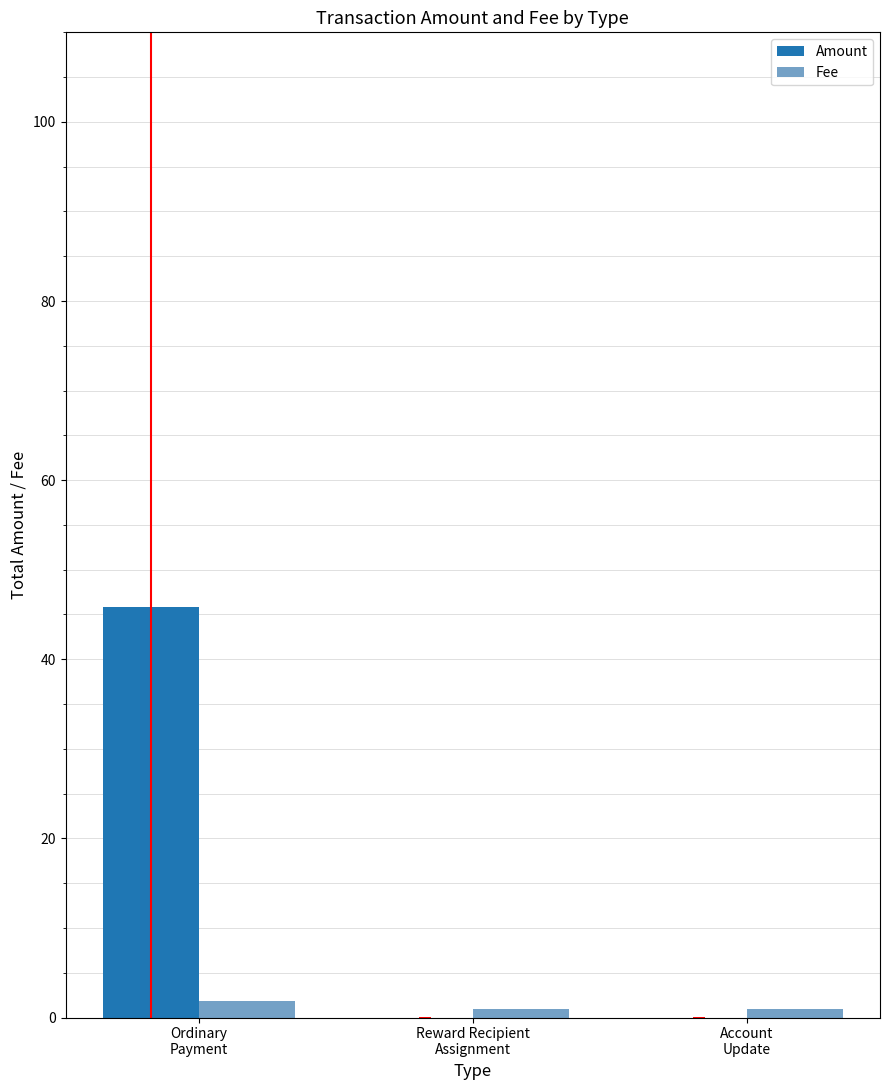

What is the greatest value displayed?

45.9